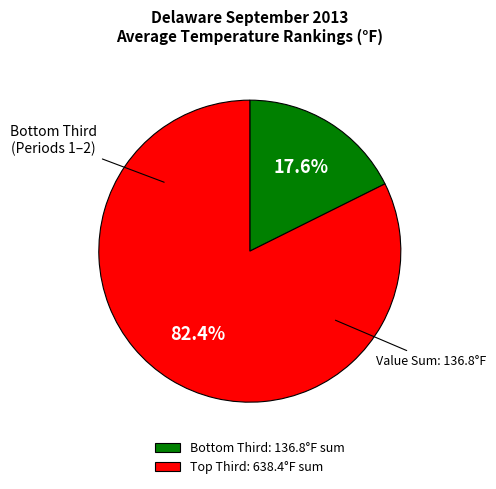

Rank the categories by value from highest to lowest.

Top Third: 638.4°F sum, Bottom Third: 136.8°F sum